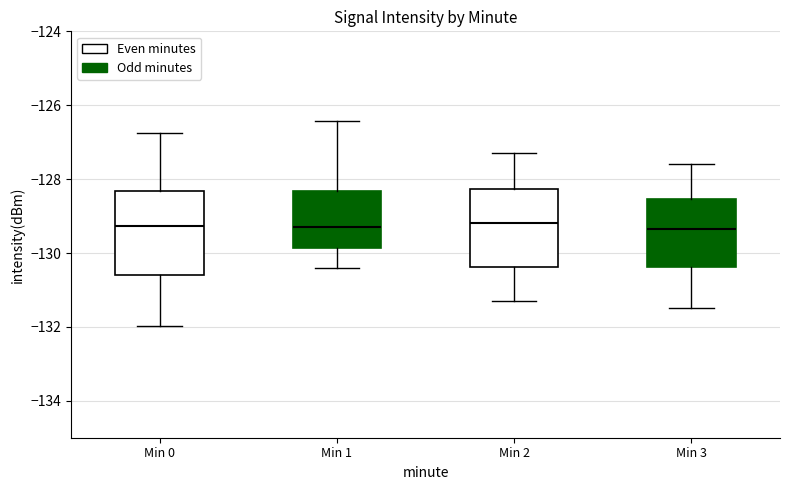

Reading left to right, read every box against the y-axis: the position of its median line, the range the box covers, and the ends of its whiskers. The values are not printed on the chart, so give them approximately, as read against the axis.

Min 0: median -129.2, box -130.6 to -128.4, whiskers -132.0 to -126.8
Min 1: median -129.4, box -129.8 to -128.4, whiskers -130.4 to -126.4
Min 2: median -129.2, box -130.4 to -128.2, whiskers -131.2 to -127.2
Min 3: median -129.4, box -130.4 to -128.6, whiskers -131.4 to -127.6